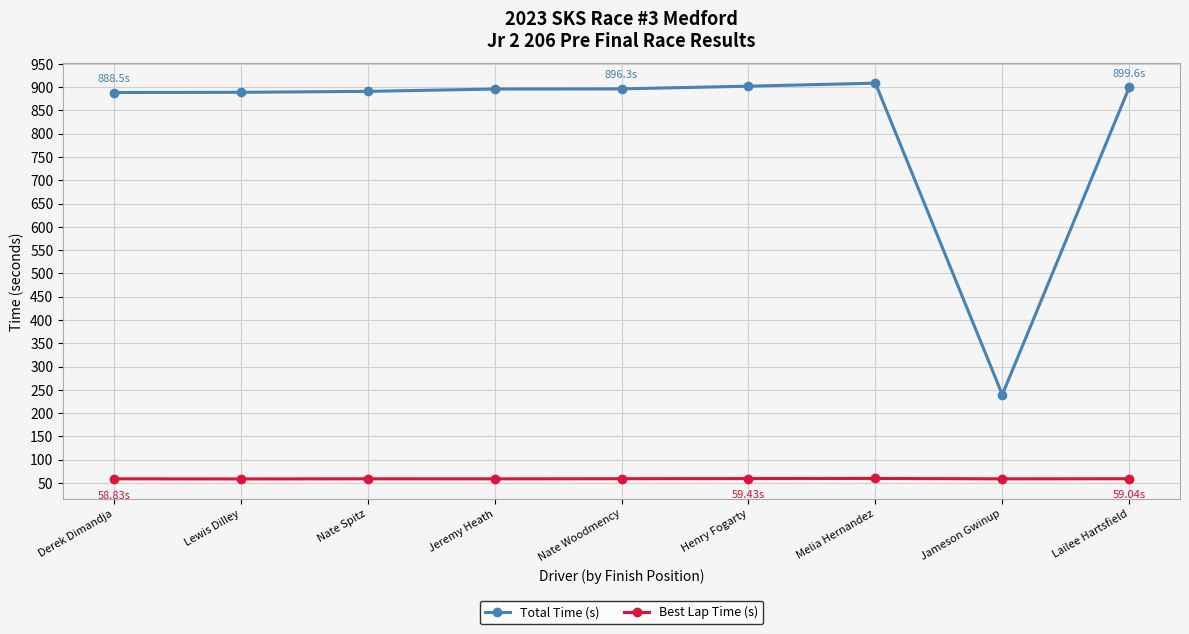

What are all the series names shown in the legend?

Total Time (s), Best Lap Time (s)